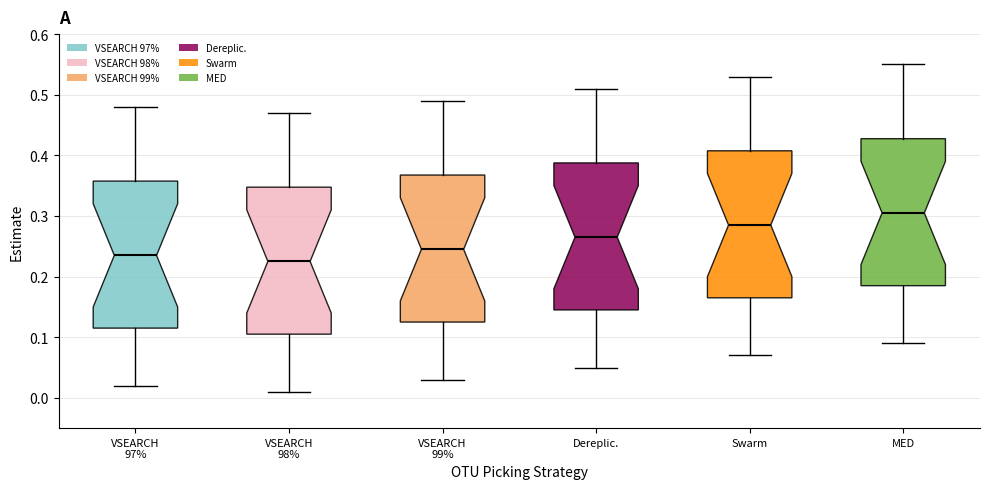

Which box has the highest median line?

MED